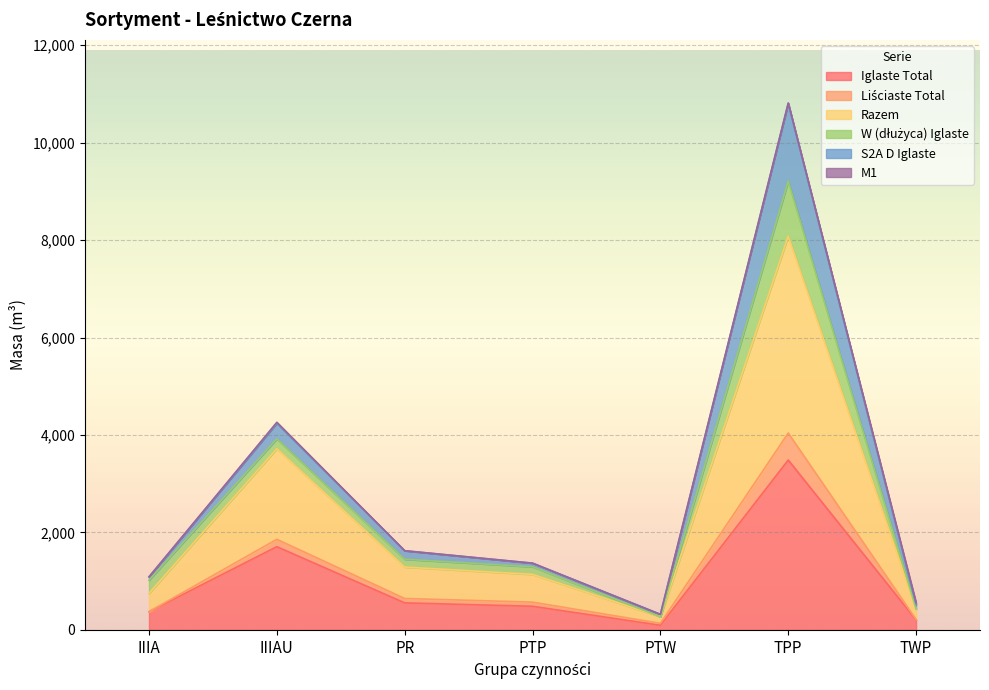

At which category is the sum across all series the highest?

TPP